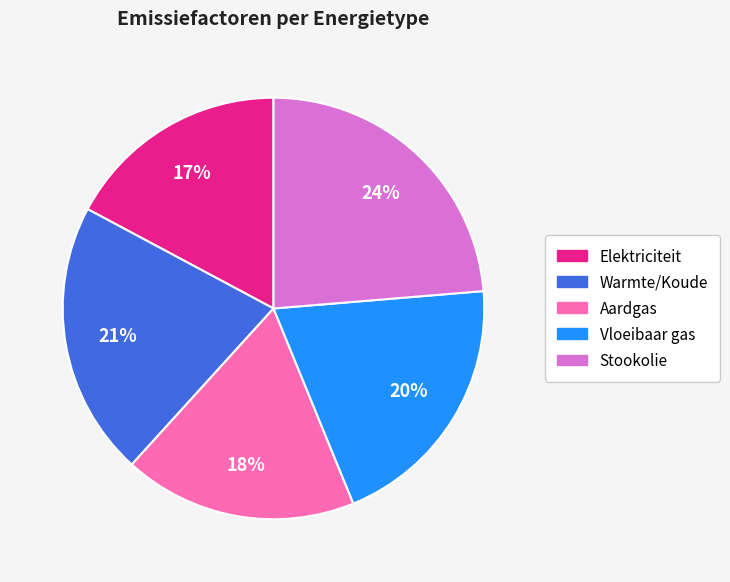

To the nearest percent, what percentage of the pie is Elektriciteit?

17%